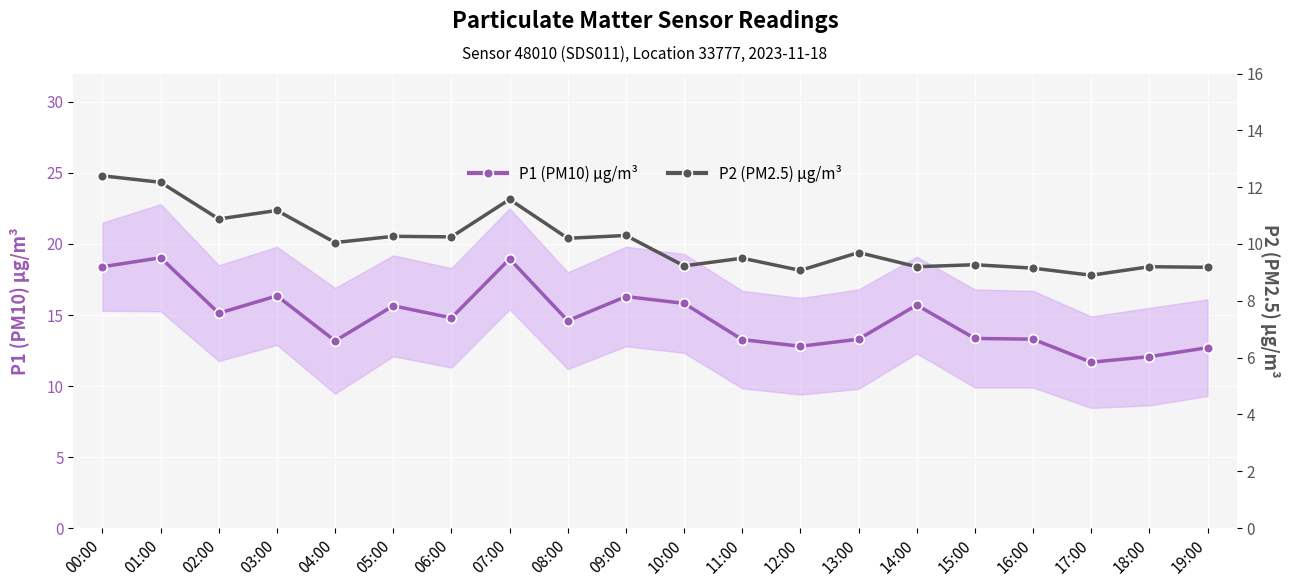

Reading right to left, what are all the values shown in this chart?

P1 (PM10) µg/m³: 19:00=12.7	18:00=12.1	17:00=11.7	16:00=13.3	15:00=13.3	14:00=15.7	13:00=13.3	12:00=12.8	11:00=13.3	10:00=15.8	09:00=16.3	08:00=14.6	07:00=18.9	06:00=14.8	05:00=15.7	04:00=13.2	03:00=16.4	02:00=15.1	01:00=19.0	00:00=18.4
P2 (PM2.5) µg/m³: 19:00=9.2	18:00=9.2	17:00=8.9	16:00=9.2	15:00=9.3	14:00=9.2	13:00=9.7	12:00=9.1	11:00=9.5	10:00=9.2	09:00=10.3	08:00=10.2	07:00=11.6	06:00=10.2	05:00=10.3	04:00=10.1	03:00=11.2	02:00=10.9	01:00=12.2	00:00=12.4